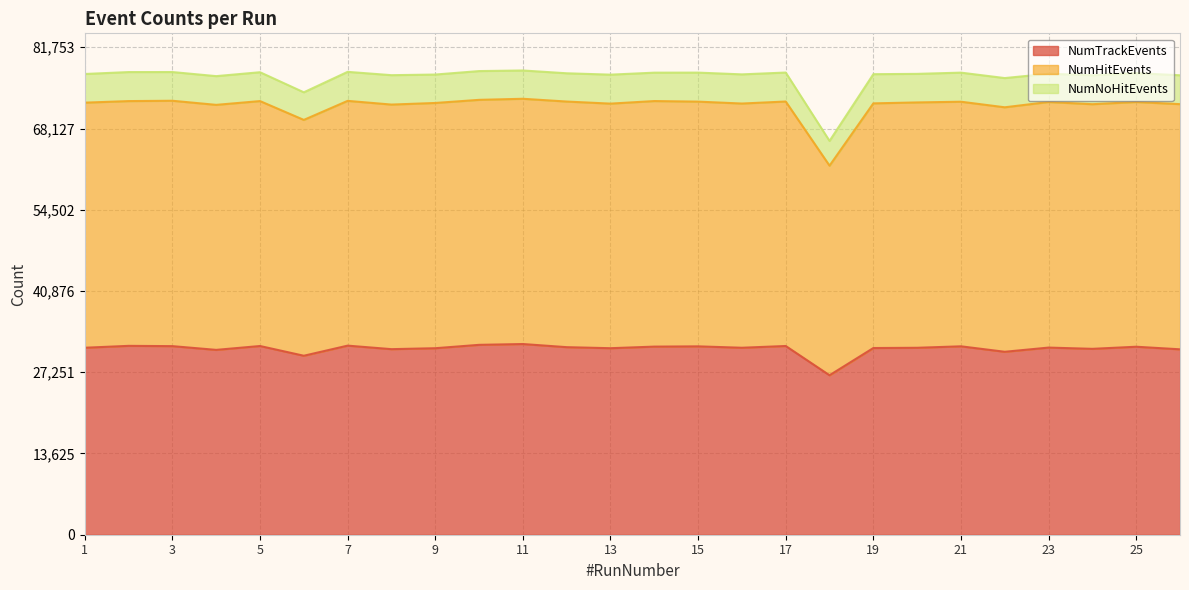

What is the minimum value for NumTrackEvents?

26746